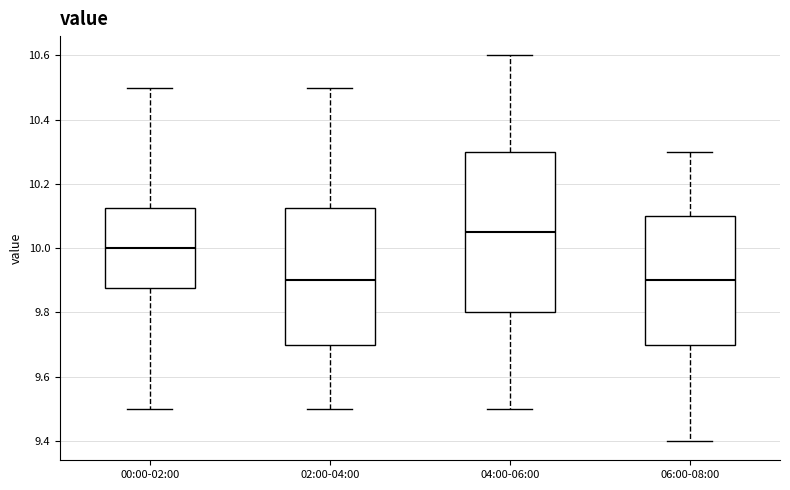

Reading left to right, transcribe this box plot: for each box, give where its median line is, the range the box spans, and where its two whiskers end, as read against the y-axis. The values are not printed on the chart, so give them approximately, as read against the axis.

00:00-02:00: median 10.00, box 9.88 to 10.12, whiskers 9.50 to 10.50
02:00-04:00: median 9.90, box 9.70 to 10.12, whiskers 9.50 to 10.50
04:00-06:00: median 10.06, box 9.80 to 10.30, whiskers 9.50 to 10.60
06:00-08:00: median 9.90, box 9.70 to 10.10, whiskers 9.40 to 10.30